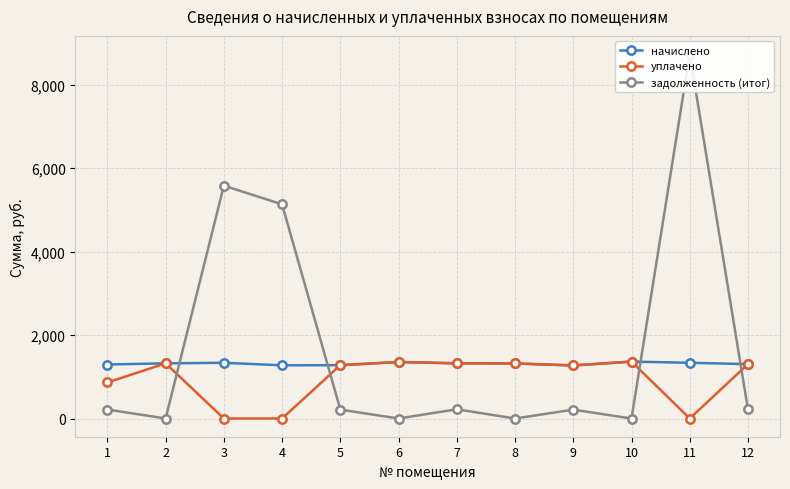

Reading left to right, extract all data points from this chart.

начислено: 1294.3	1322.9	1335.6	1275.2	1278.4	1354.7	1322.9	1319.7	1272.0	1364.2	1335.6	1303.8
уплачено: 863.5	1322.9	0.0	0.0	1278.4	1354.7	1323.0	1319.7	1272.0	1364.2	0.0	1303.8
задолженность (итог): 215.7	0.0	5582.6	5134.8	213.1	0.0	220.5	0.0	212.0	0.0	8736.2	217.3